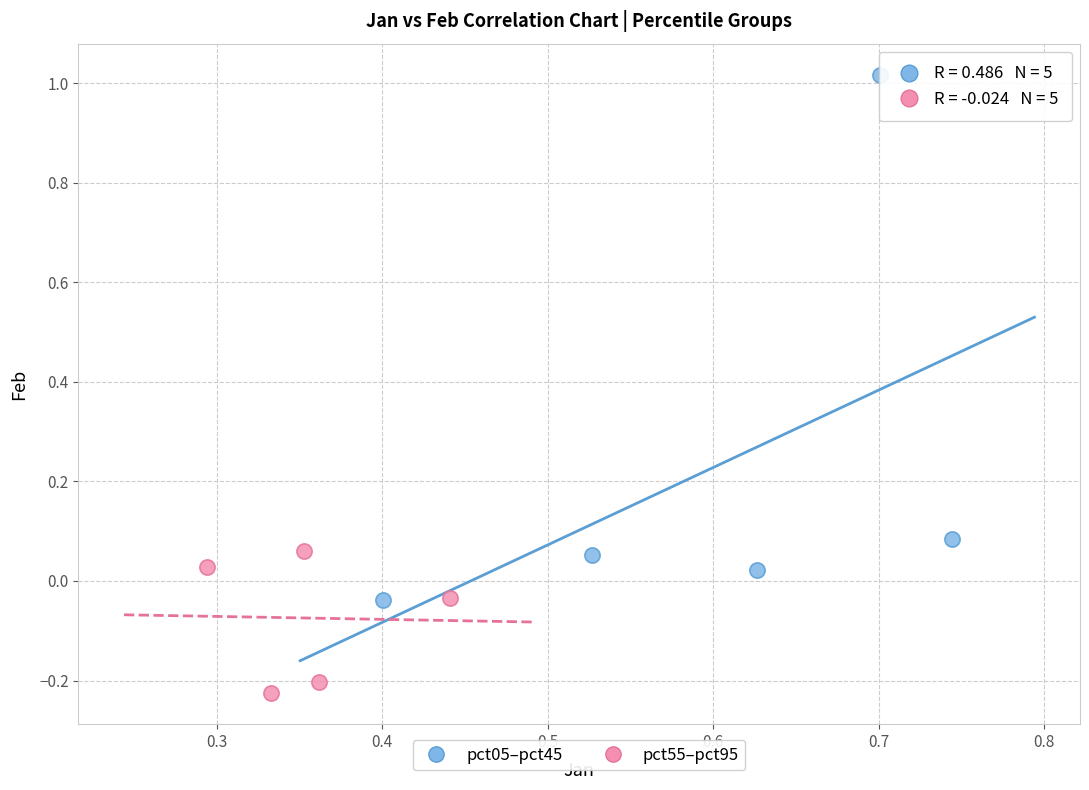

What are all the series names shown in the legend?

pct05–pct45, pct55–pct95